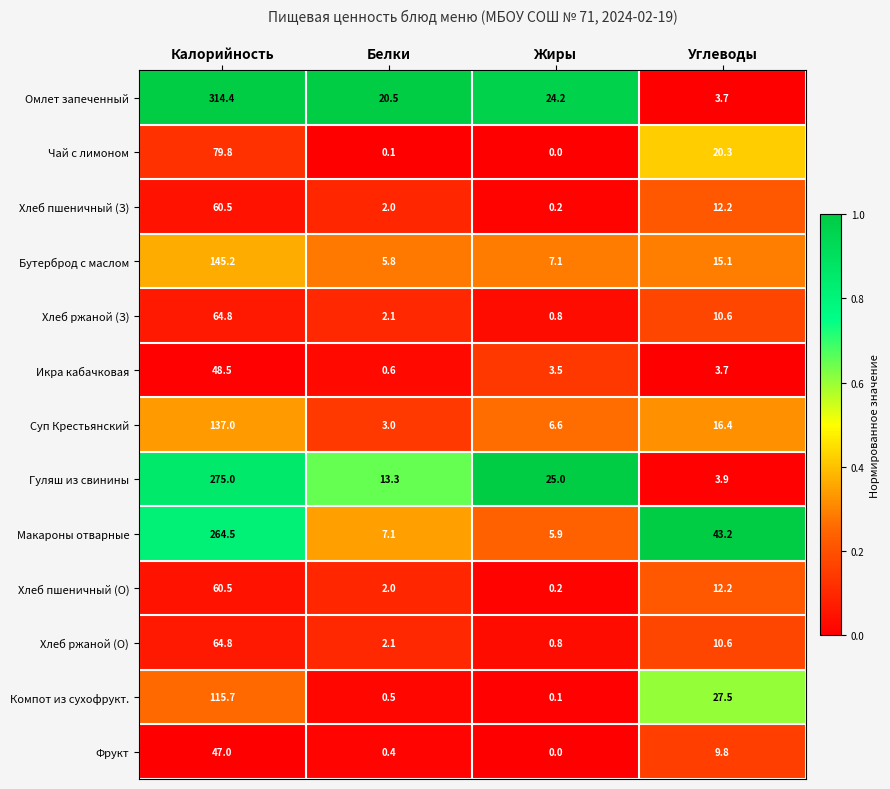

What is the difference between the highest and lowest values at Белки?

20.4